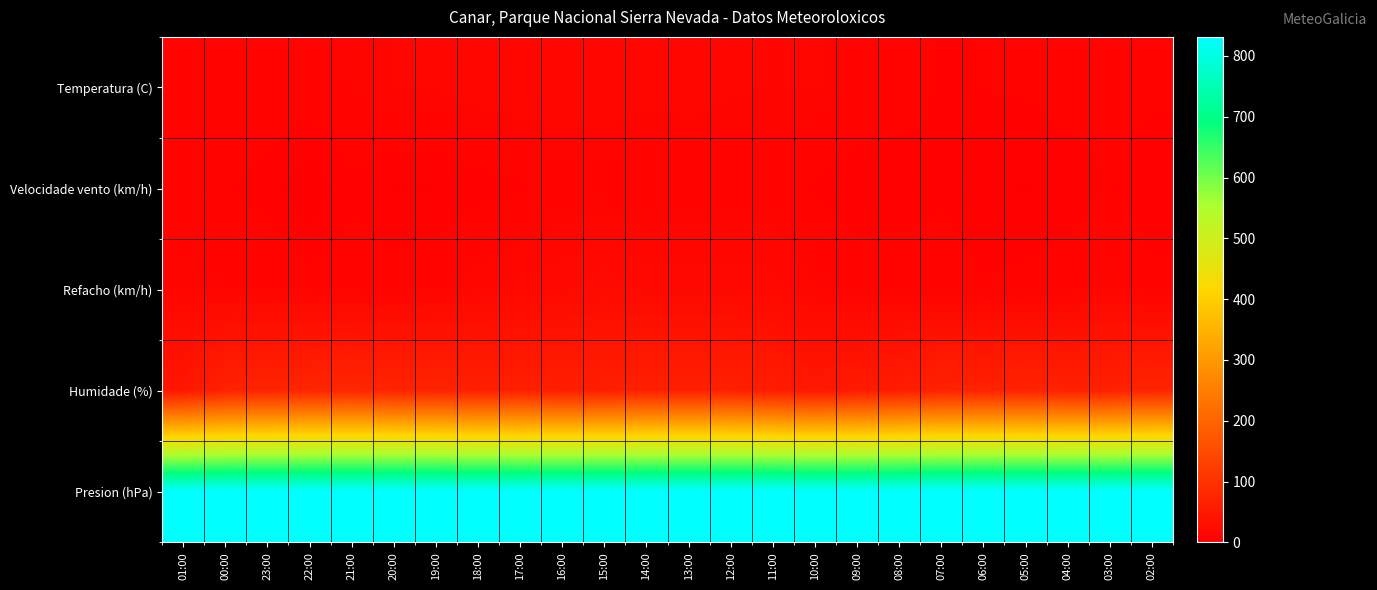

Which series has the largest total across all categories?

Presion (hPa)